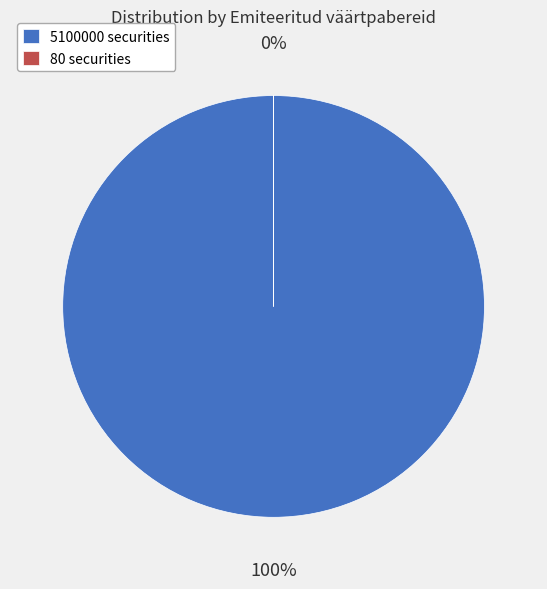

The 80 slice represents 0% of the pie. True or false?

True